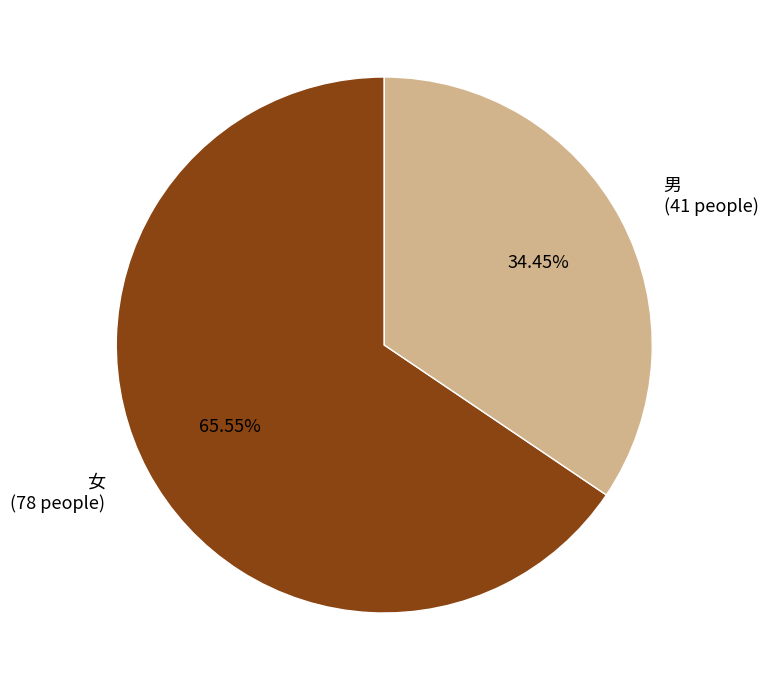

How many segments does this pie chart have?

2